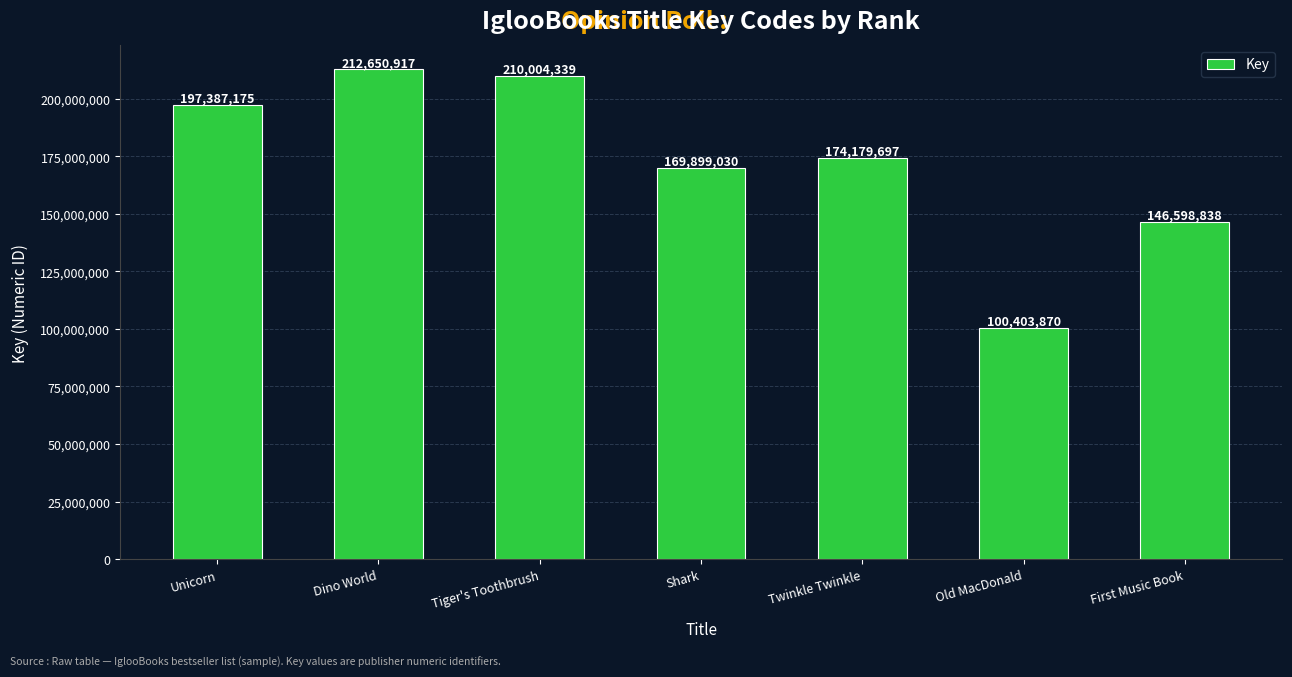

Reading left to right, what are all the values shown in this chart?

Unicorn=197387175	Dino World=212650917	Tiger's Toothbrush=210004339	Shark=169899030	Twinkle Twinkle=174179697	Old MacDonald=100403870	First Music Book=146598838